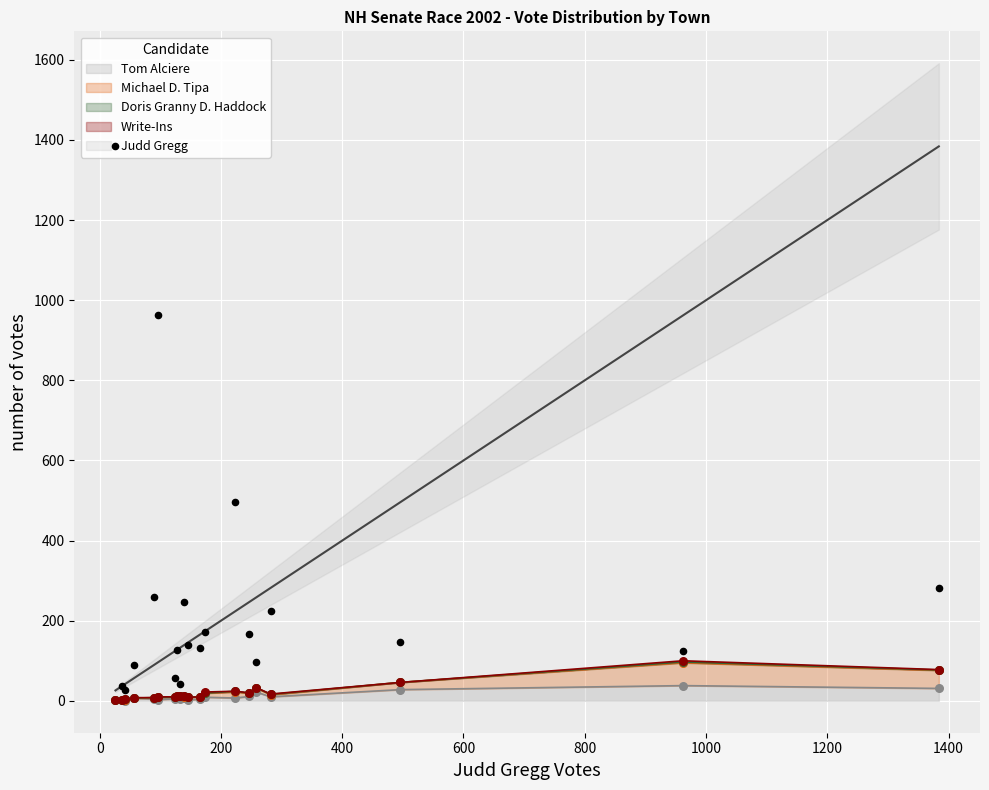

Which series has the largest total across all categories?

Judd Gregg